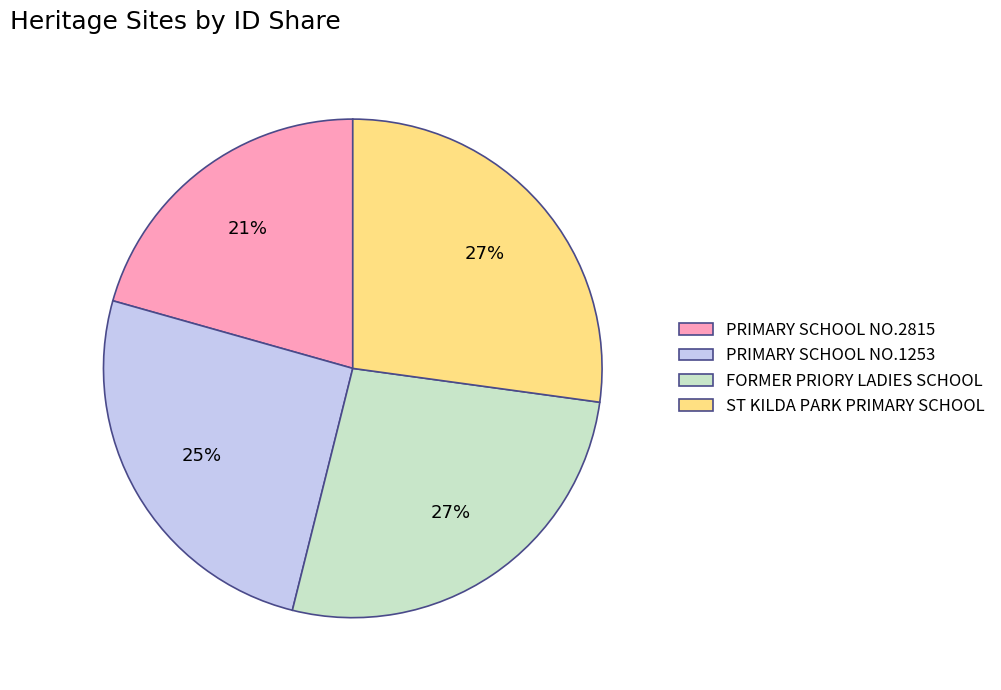

Is there any slice that represents more than half of the pie?

No